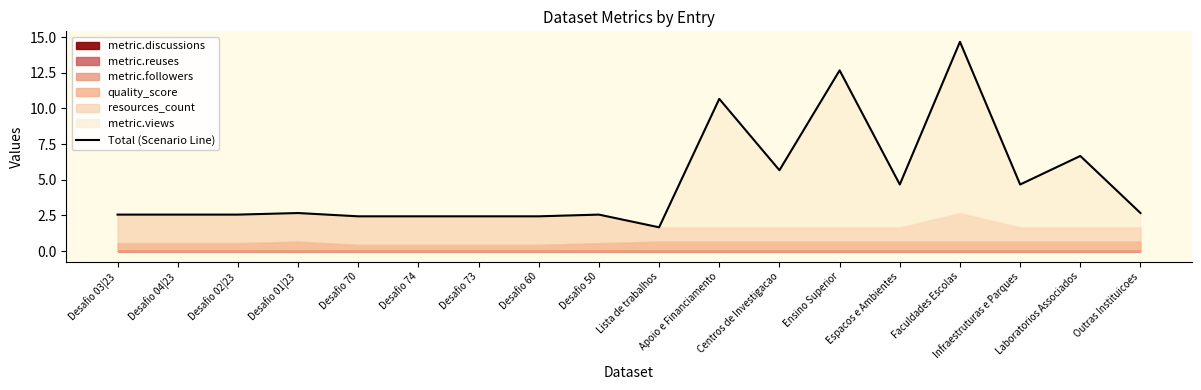

What is the change in value from Desafio 03|23 to Espacos e Ambientes?

+2.1